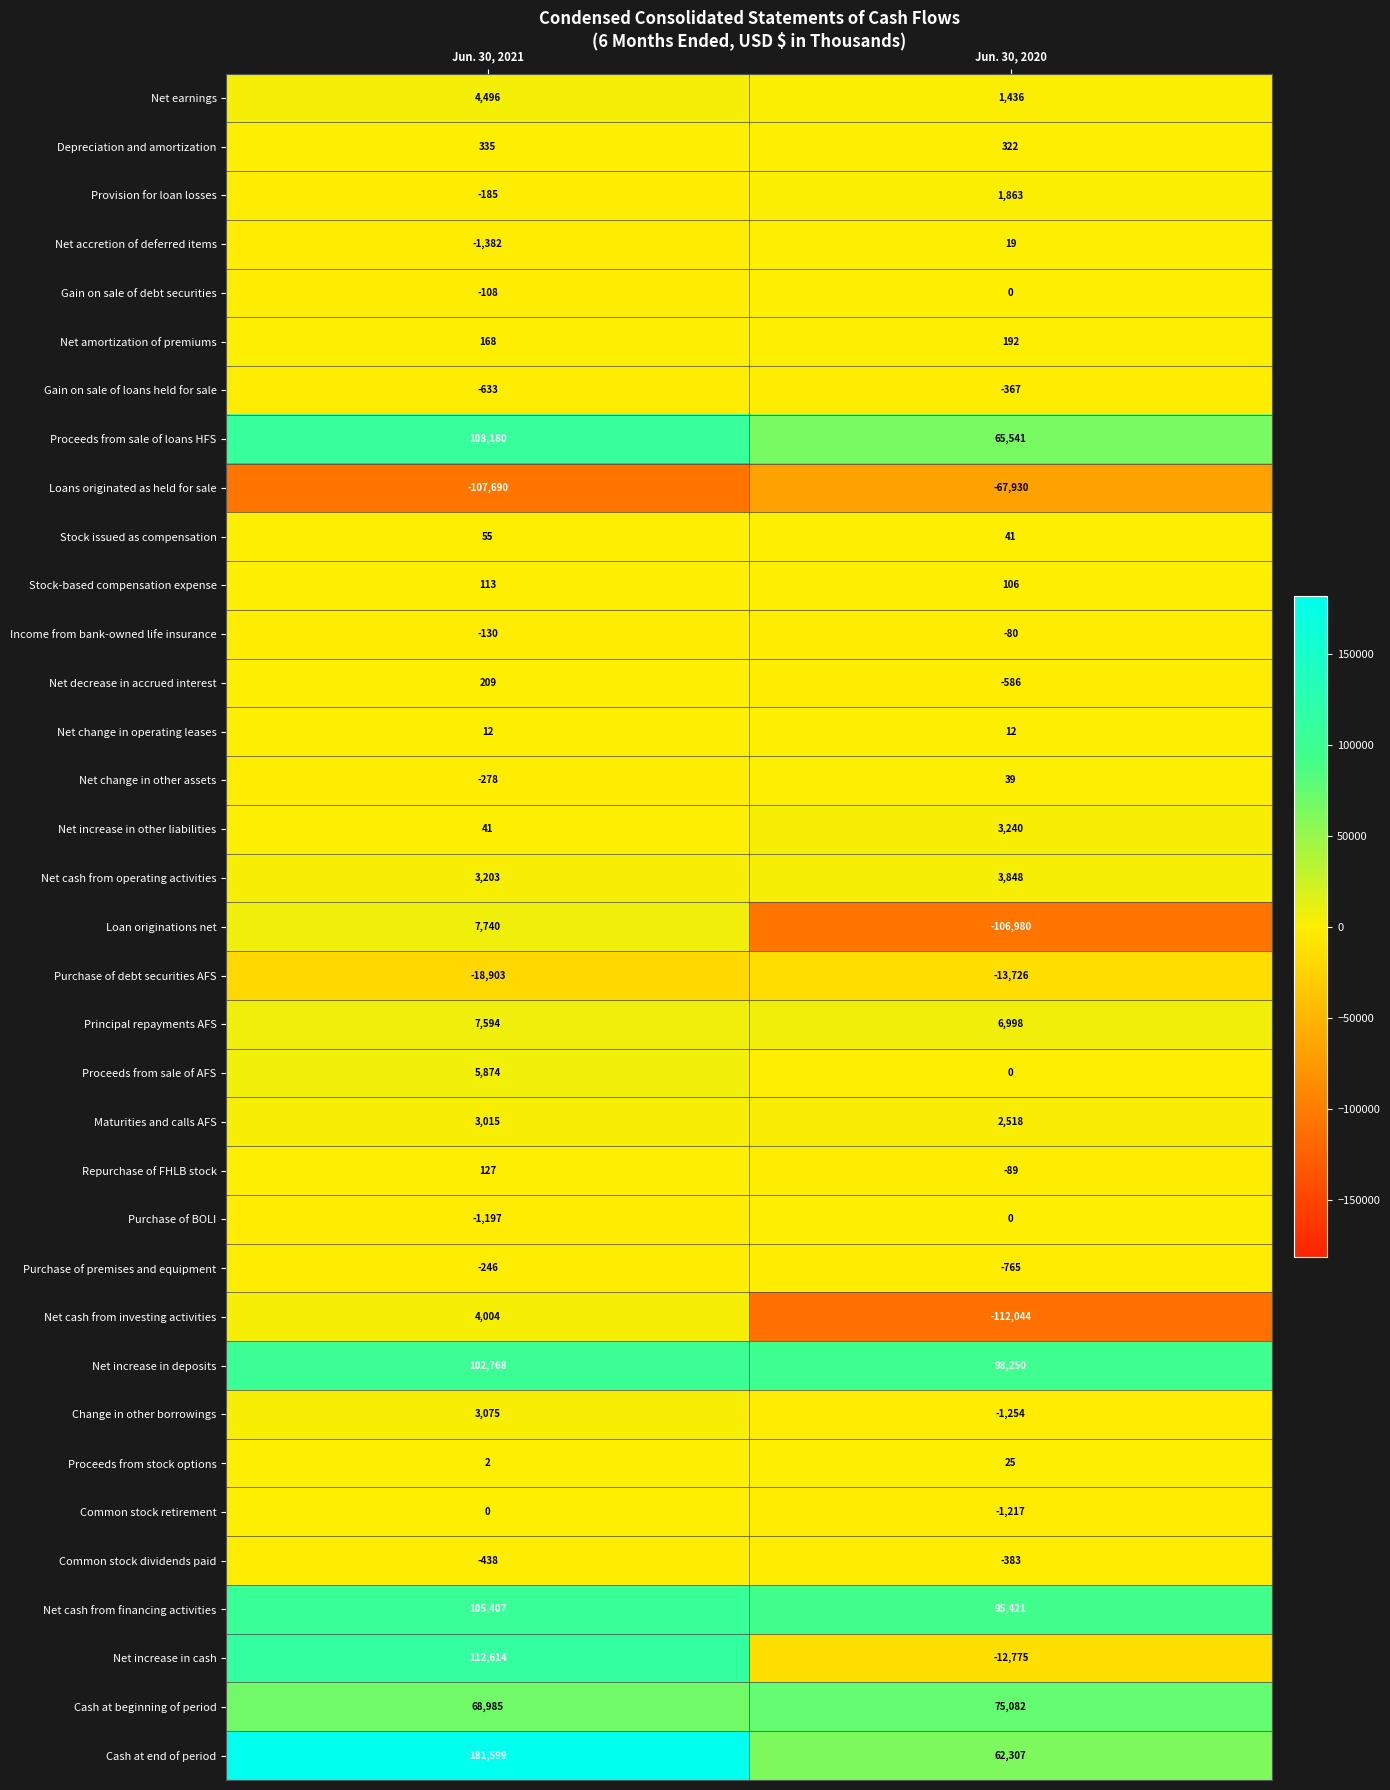

The value of Net amortization of premiums at Jun. 30, 2021 is 168. True or false?

True